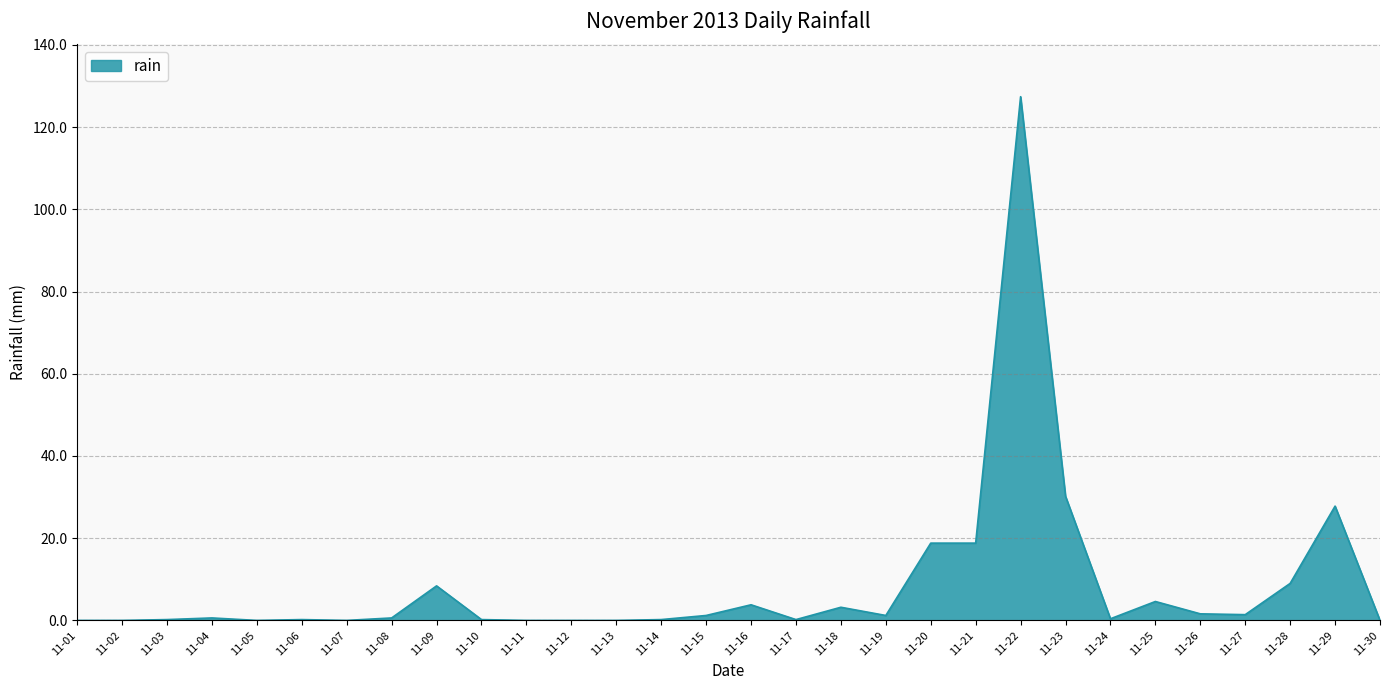

Which has a higher value, 11-01 or 11-21?

11-21